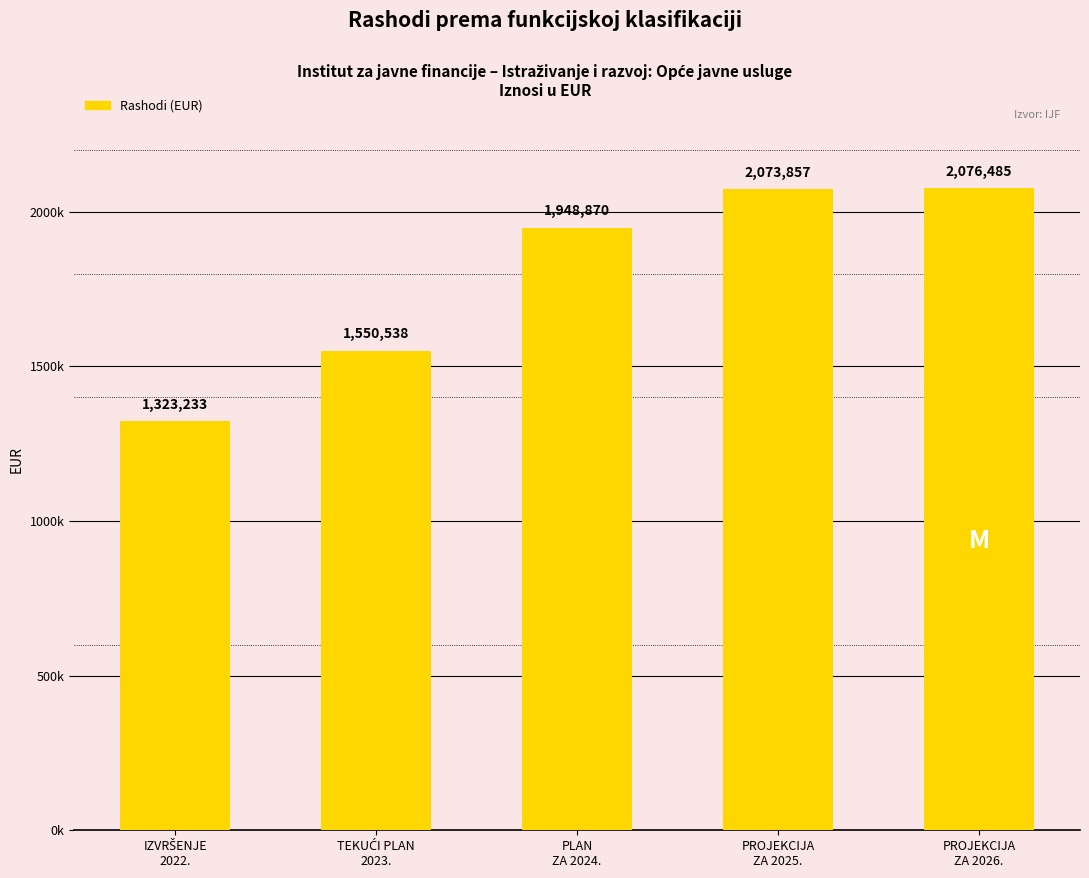

Which category has the lowest value across all series?

IZVRŠENJE
2022.